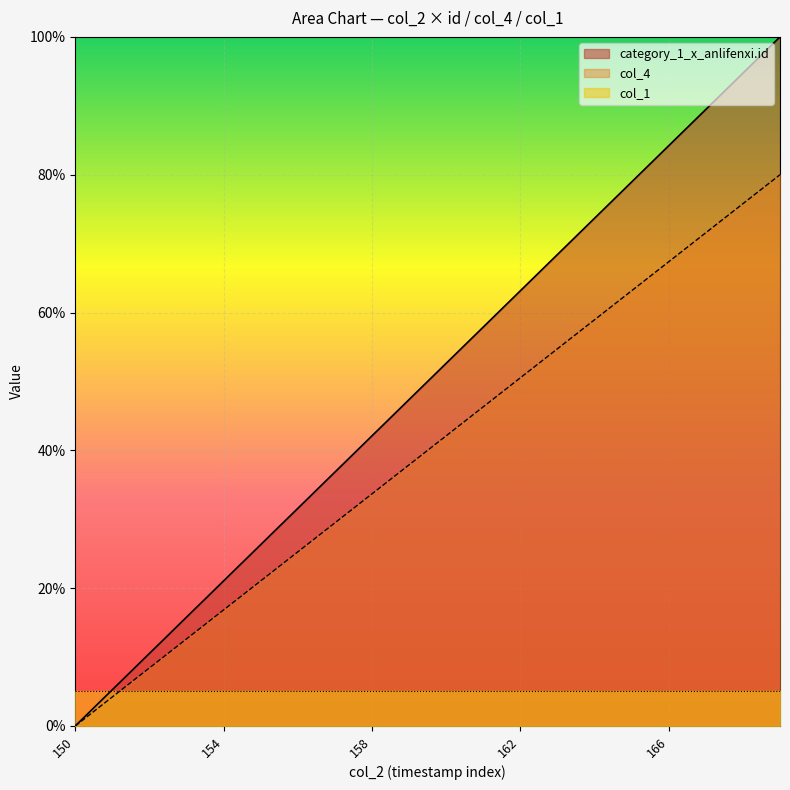

Rank the categories by col_4 value from highest to lowest.

169, 168, 167, 166, 165, 164, 163, 162, 161, 160, 159, 158, 157, 156, 155, 154, 153, 152, 151, 150